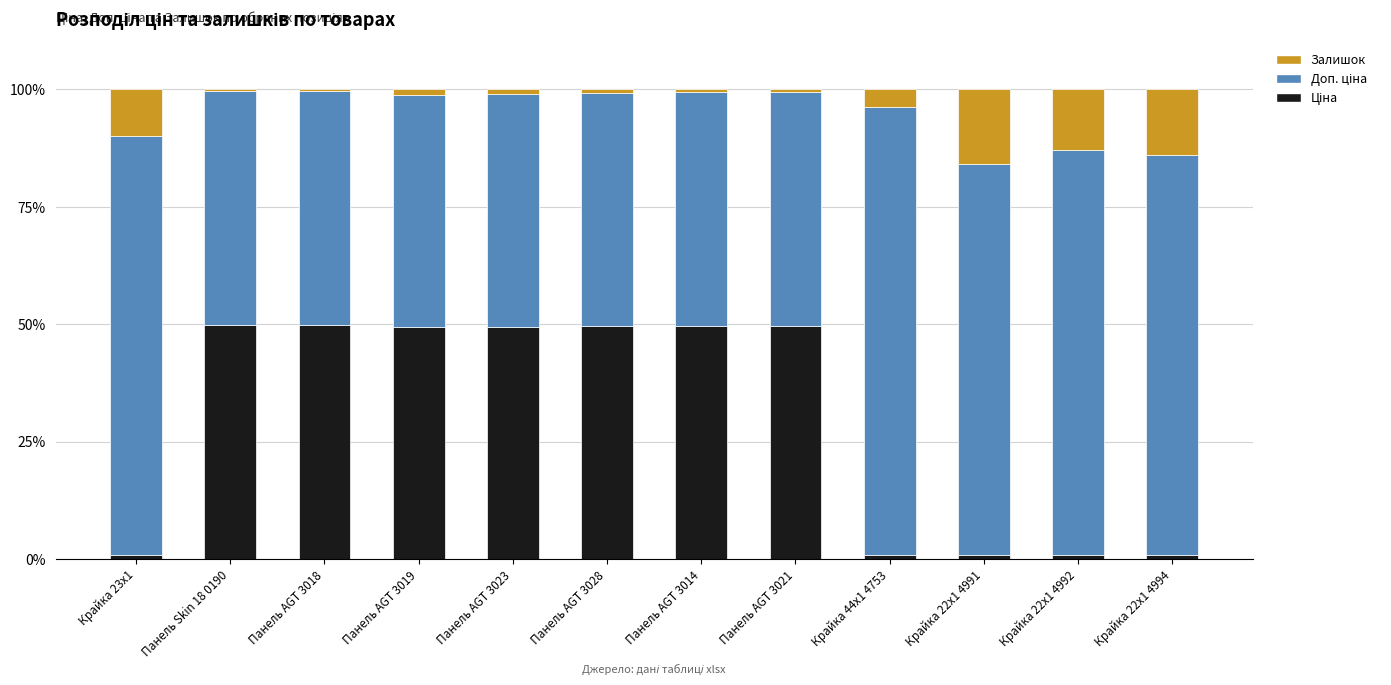

Between Крайка 22x1 4991 and Крайка 22x1 4992, which series saw the biggest shift?

Залишок